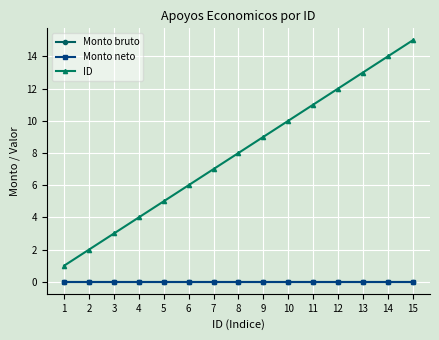

Is this an area chart (filled region under the line)?

No